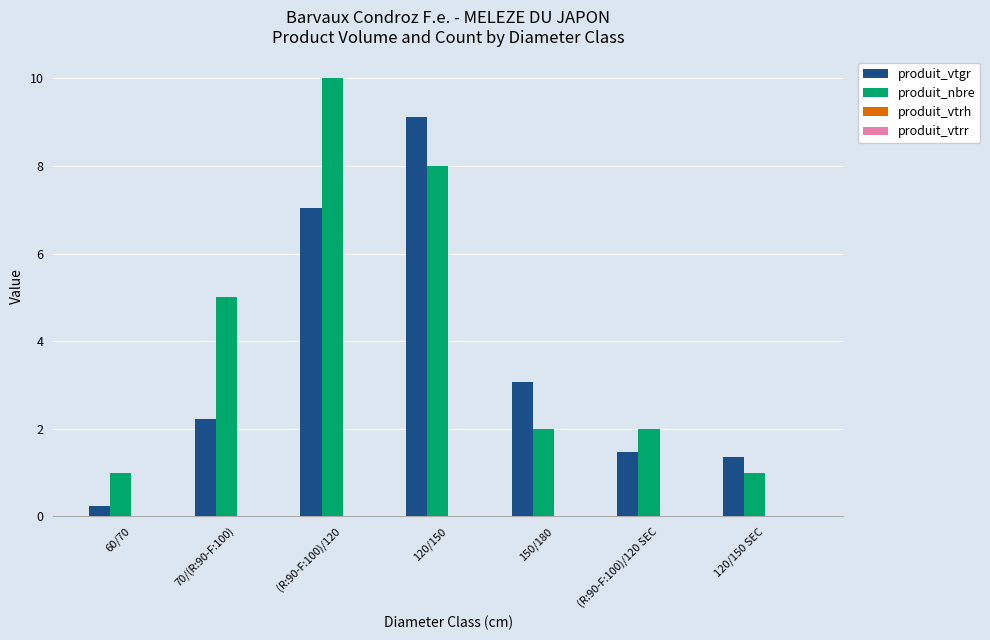

Is it true that produit_nbre equals 1.0 at 60/70?

True